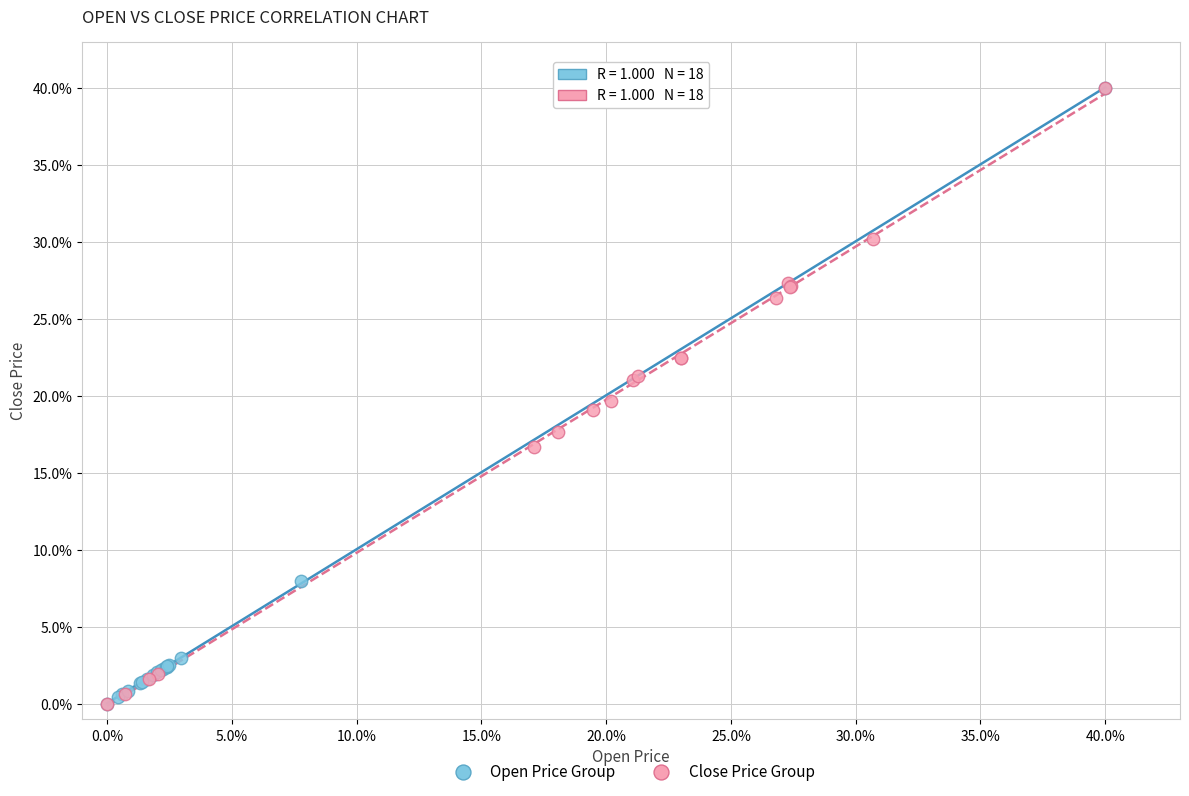

What are all the series names shown in the legend?

Open Price Group, Close Price Group